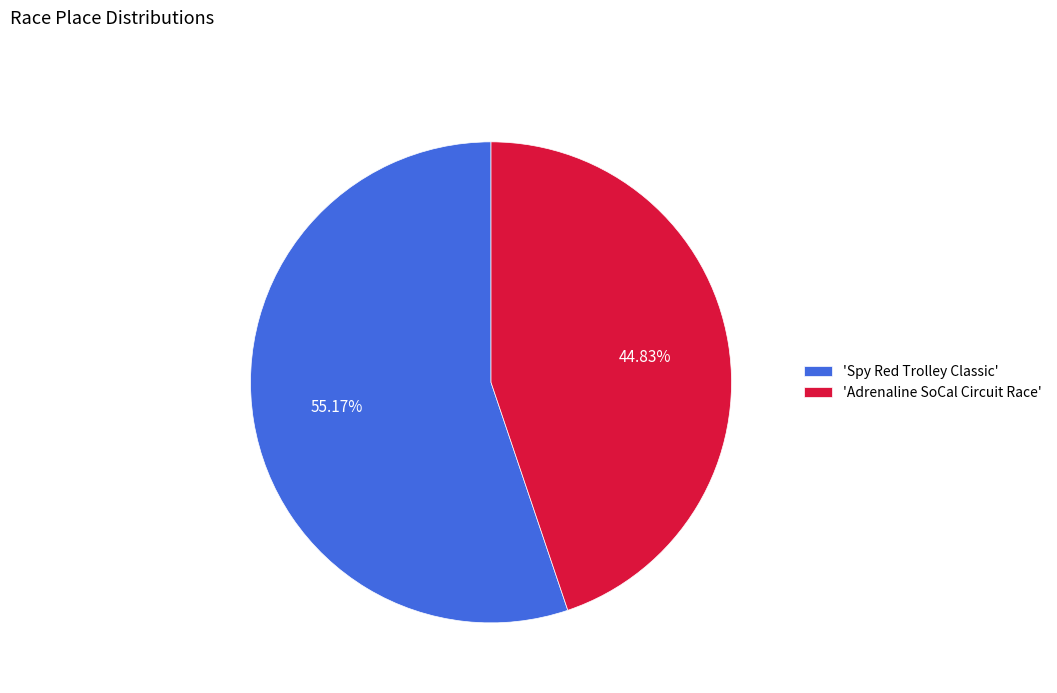

Between 'Adrenaline SoCal Circuit Race' and 'Spy Red Trolley Classic', which is larger?

'Spy Red Trolley Classic'